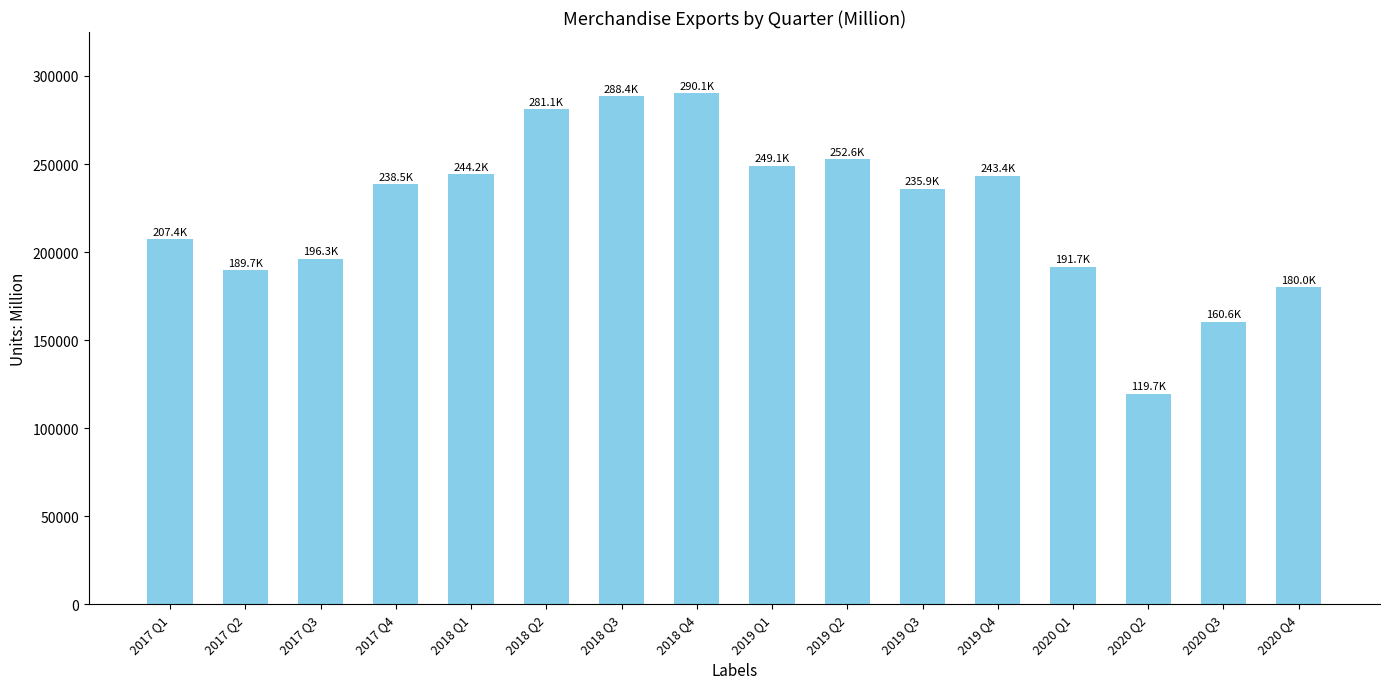

What is the label of the 13th bar from the right?

2017 Q4